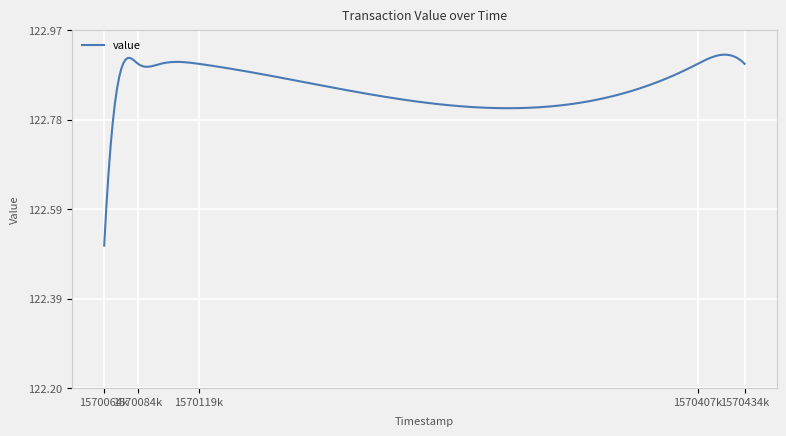

What is the minimum value shown in the chart?

122.5